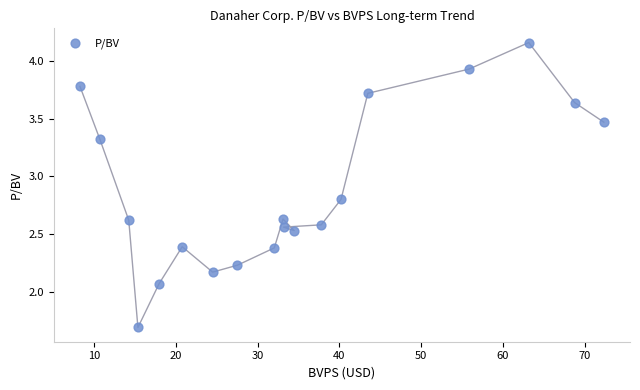

What is the range of X values (max minus min)?

64.0